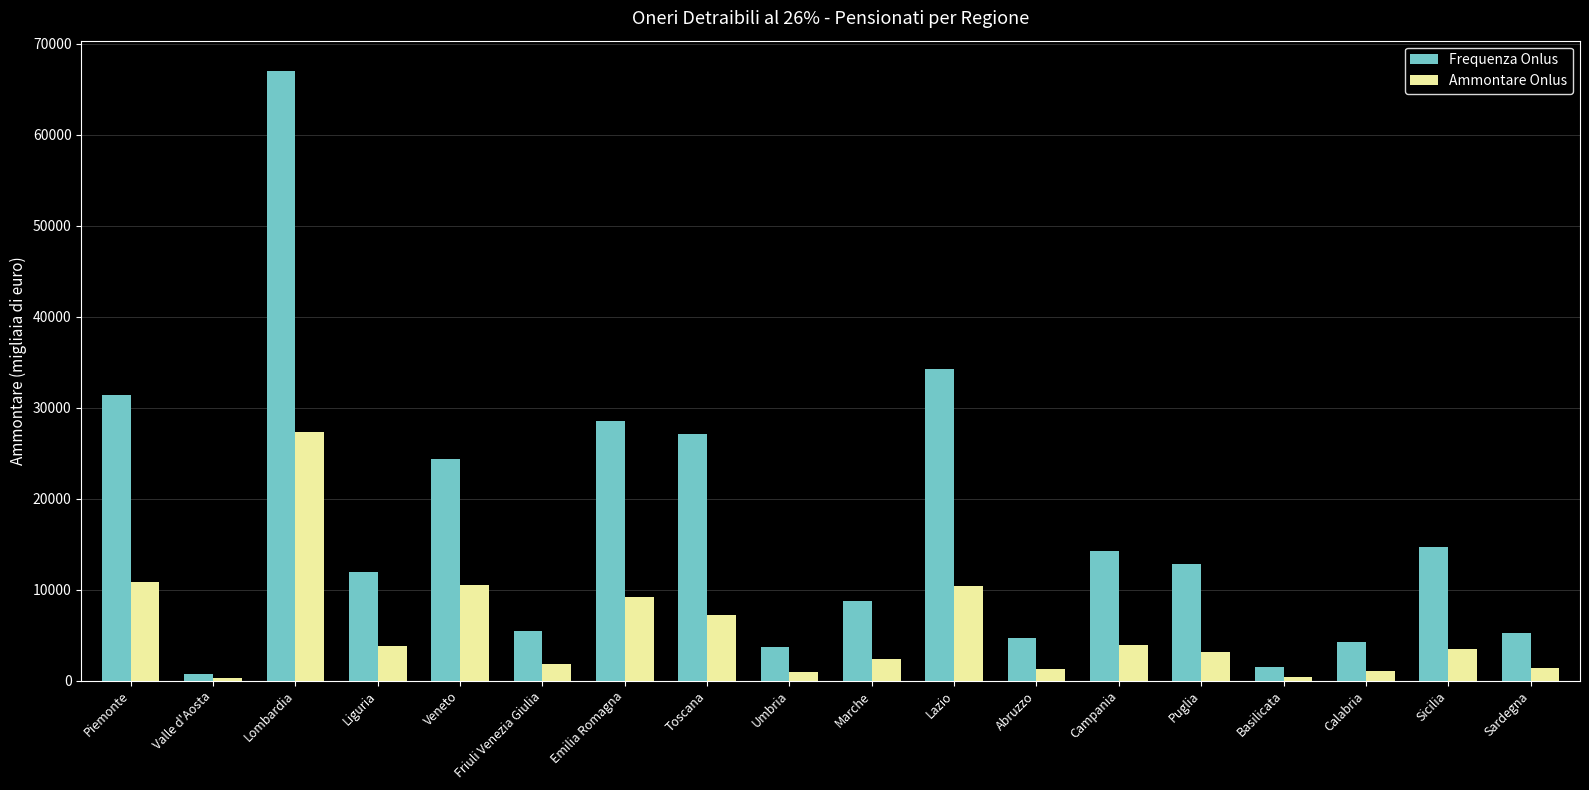

Between Puglia and Basilicata, which series saw the biggest shift?

Frequenza Onlus